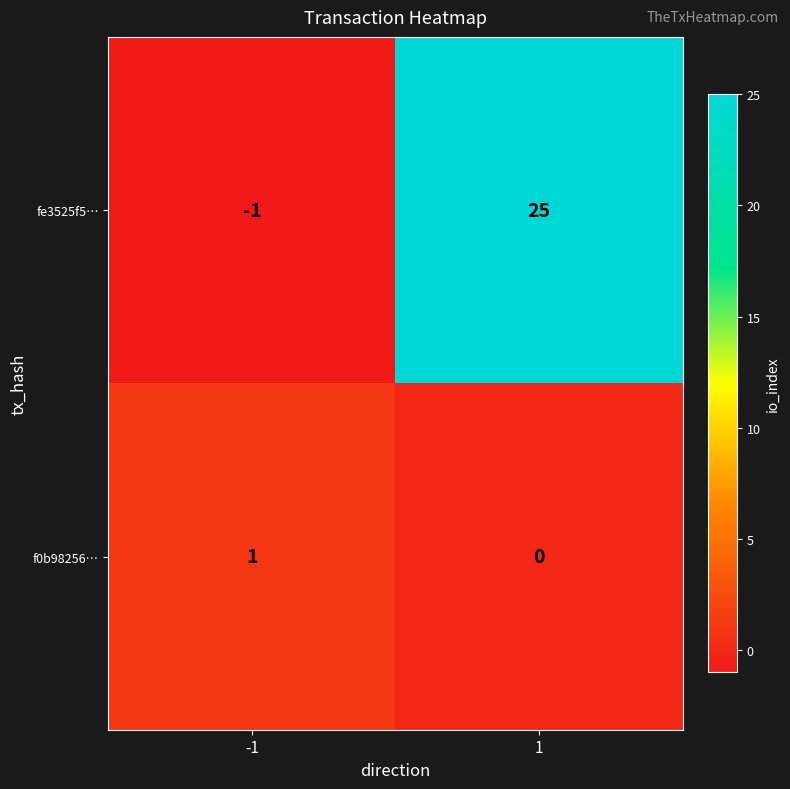

Rank the series by their maximum value, from highest to lowest.

fe3525f5…, f0b98256…